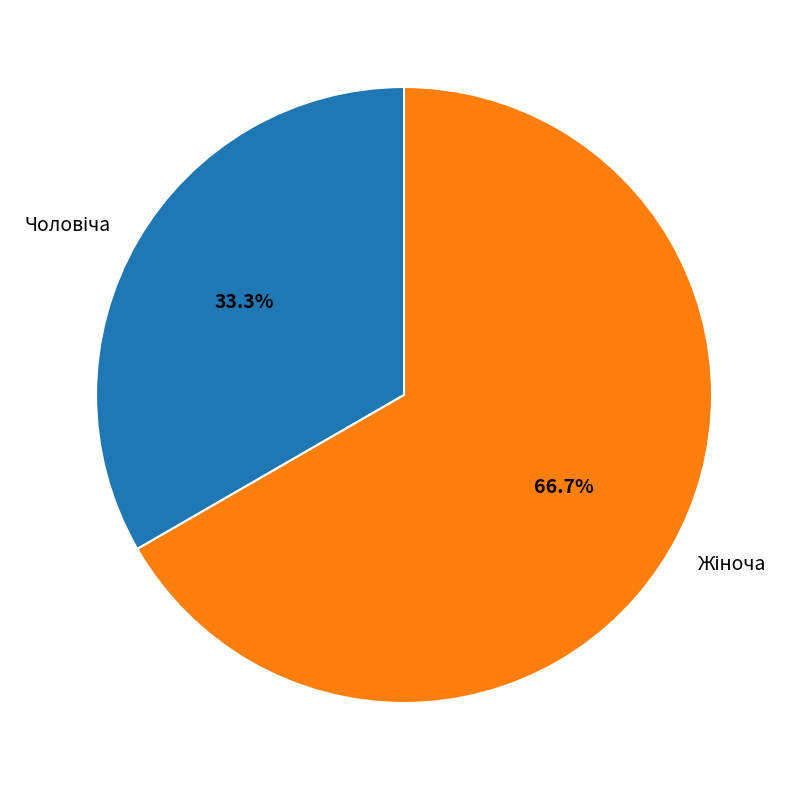

Does any single category account for the majority?

Yes